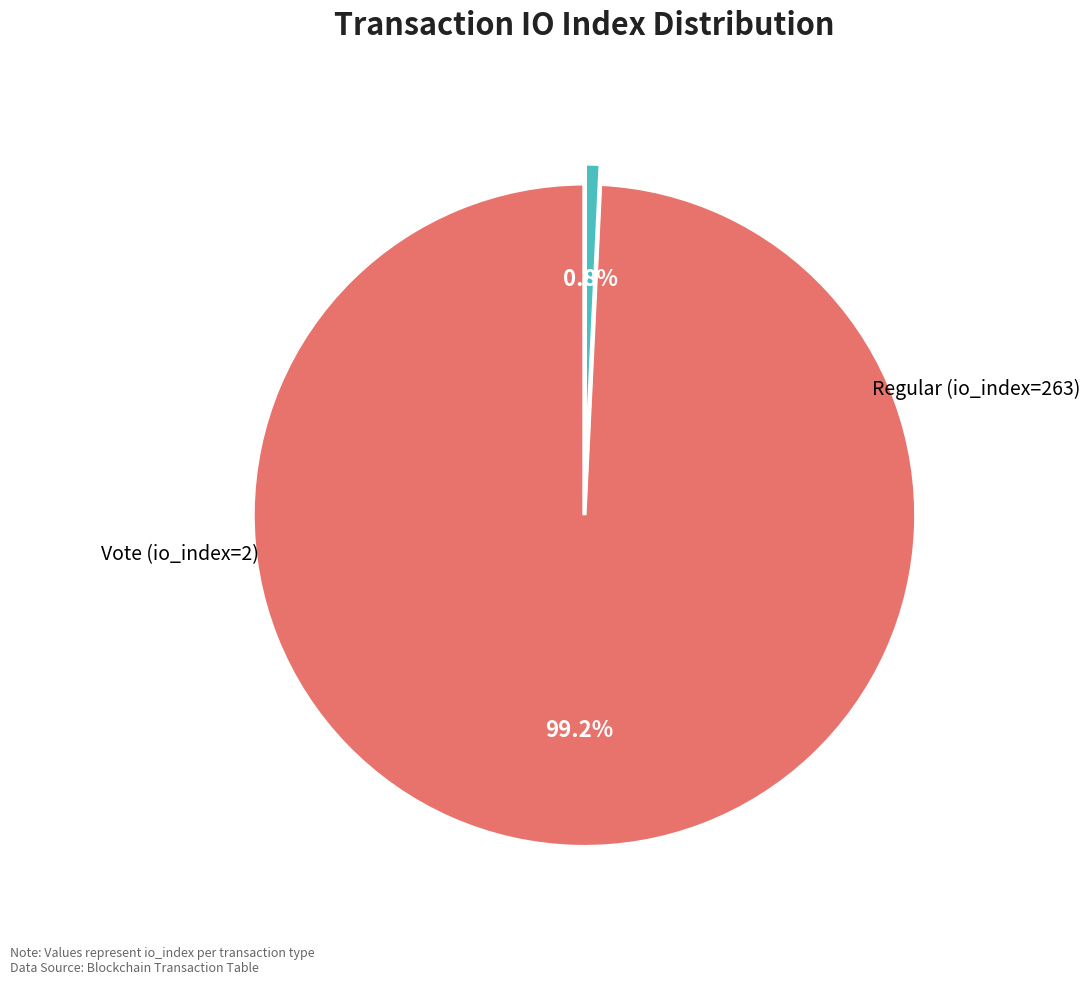

How many segments does this pie chart have?

2